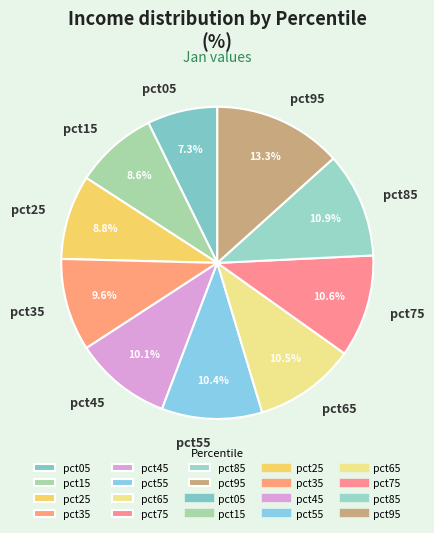

Does any single category account for the majority?

No